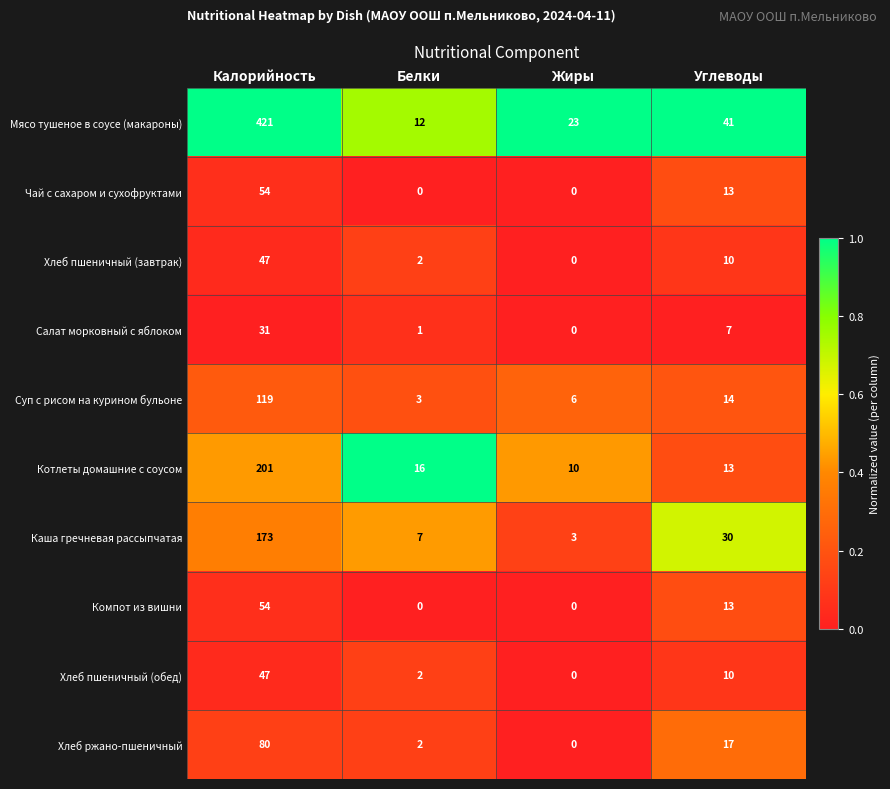

Which series has the widest spread of values?

Мясо тушеное в соусе (макароны)